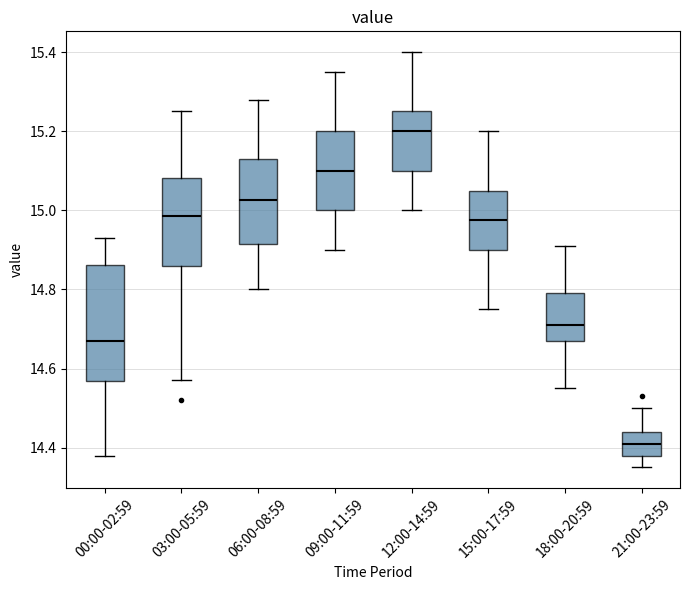

Reading left to right, transcribe this box plot: for each box, give where its median line is, the range the box spans, and where its two whiskers end, as read against the y-axis. The values are not printed on the chart, so give them approximately, as read against the axis.

00:00-02:59: median 14.68, box 14.56 to 14.86, whiskers 14.38 to 14.94
03:00-05:59: median 14.98, box 14.86 to 15.08, whiskers 14.58 to 15.26
06:00-08:59: median 15.02, box 14.92 to 15.14, whiskers 14.80 to 15.28
09:00-11:59: median 15.10, box 15.00 to 15.20, whiskers 14.90 to 15.36
12:00-14:59: median 15.20, box 15.10 to 15.26, whiskers 15.00 to 15.40
15:00-17:59: median 14.98, box 14.90 to 15.06, whiskers 14.76 to 15.20
18:00-20:59: median 14.72, box 14.68 to 14.80, whiskers 14.56 to 14.92
21:00-23:59: median 14.42, box 14.38 to 14.44, whiskers 14.36 to 14.50